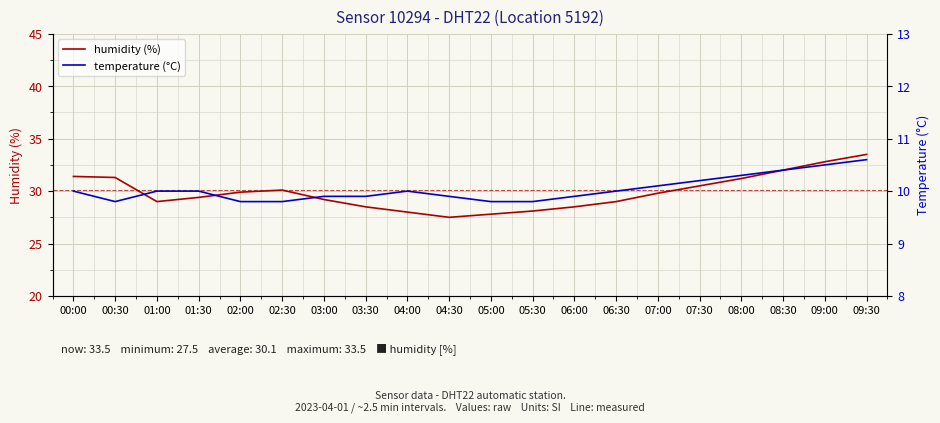

What is the difference between the highest and lowest values at 02:00?

20.1